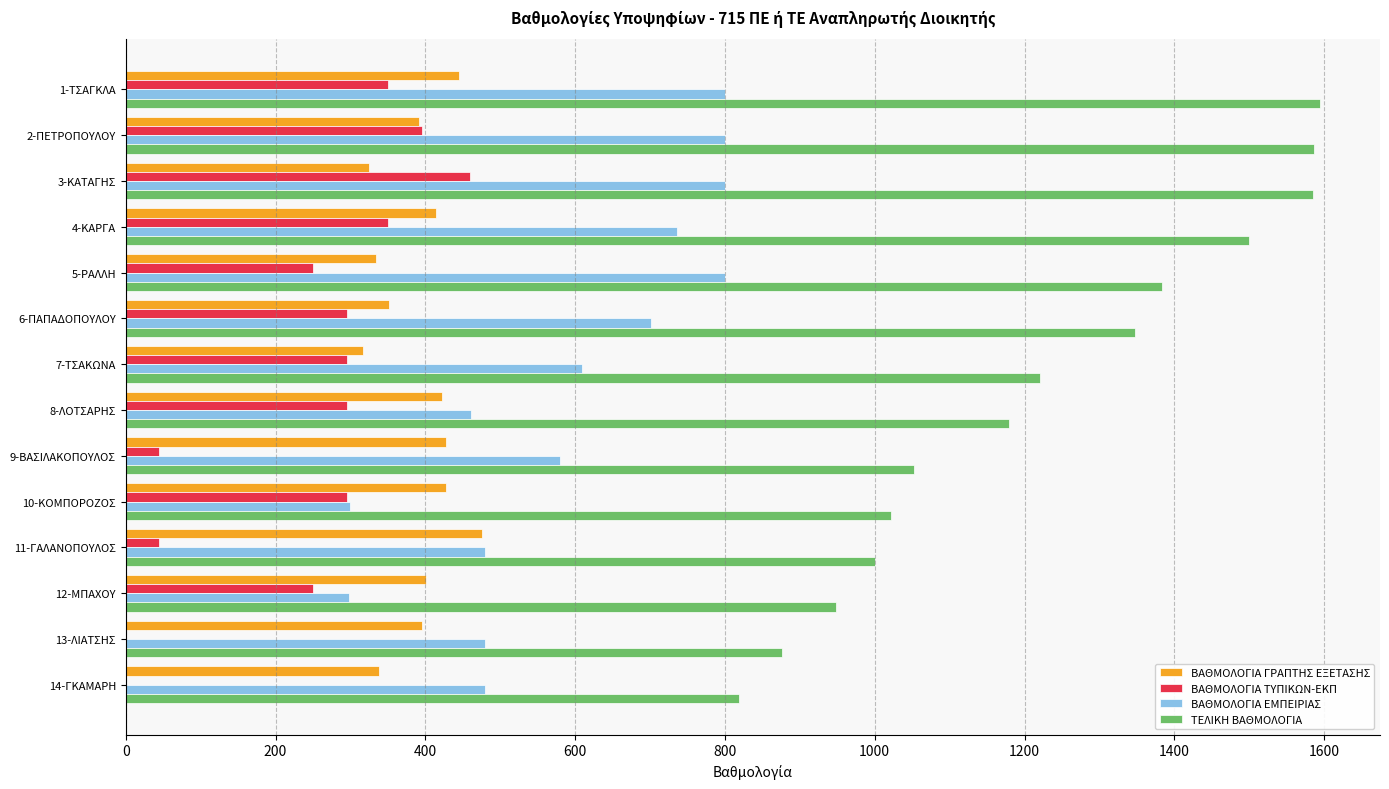

Count the number of data series in this chart.

4